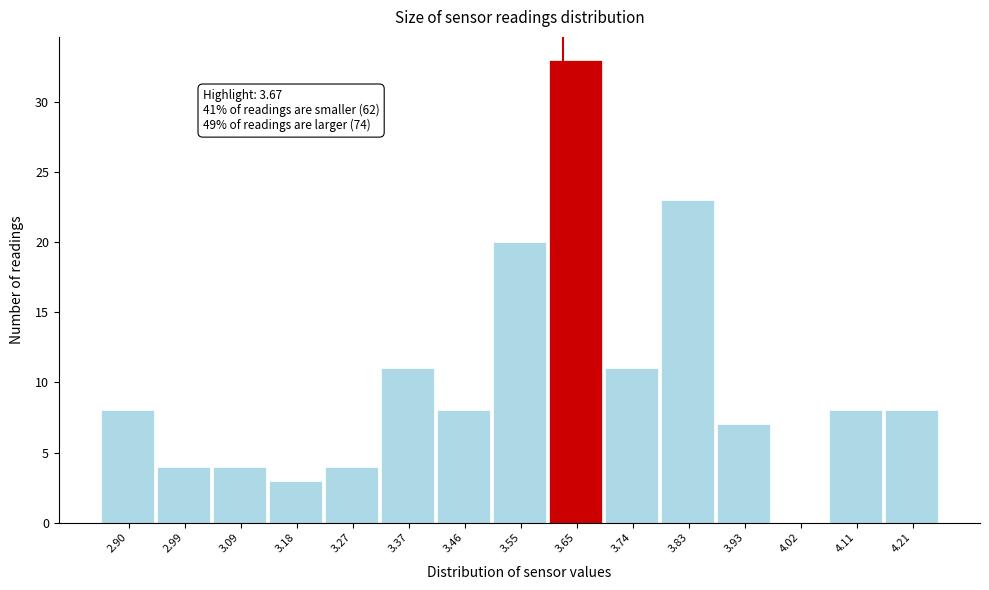

Reading left to right, transcribe all the data shown in this chart.

2.90=8	2.99=4	3.09=4	3.18=3	3.27=4	3.37=11	3.46=8	3.55=20	3.65=33	3.74=11	3.83=23	3.93=7	4.02=0	4.11=8	4.21=8